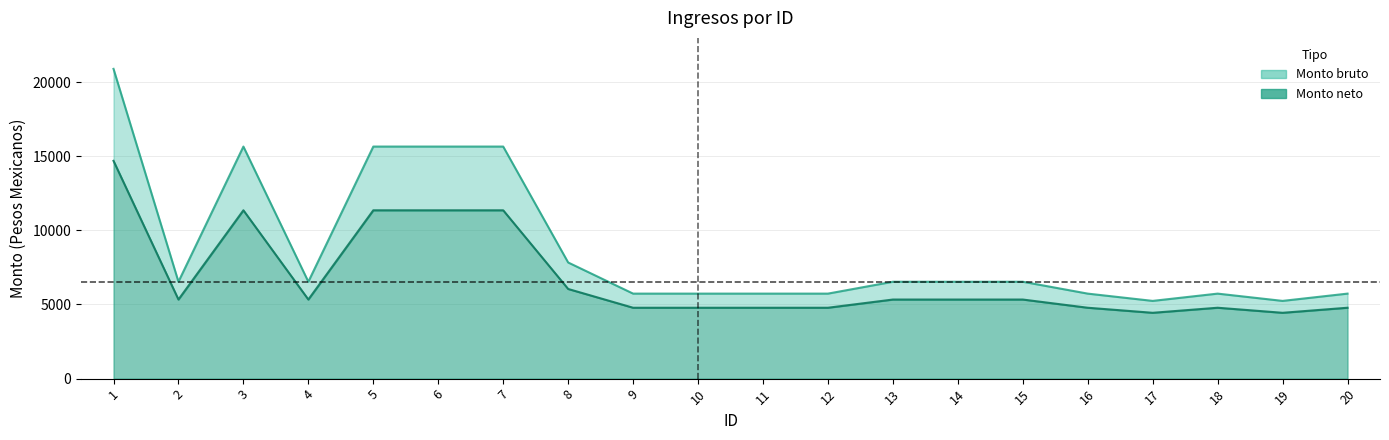

Which label corresponds to the smallest value in the chart?

17